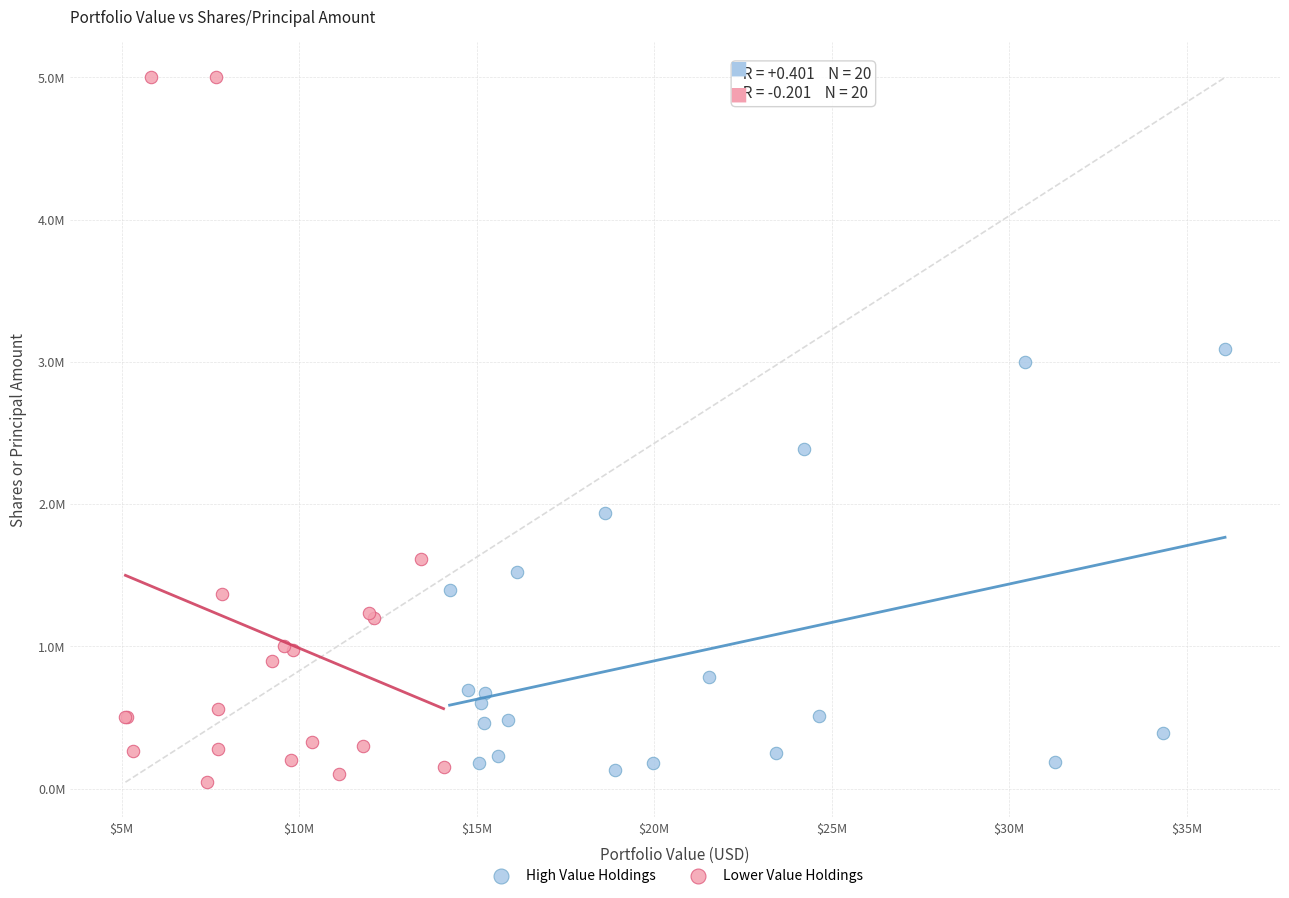

What are all the series names shown in the legend?

High Value Holdings, Lower Value Holdings